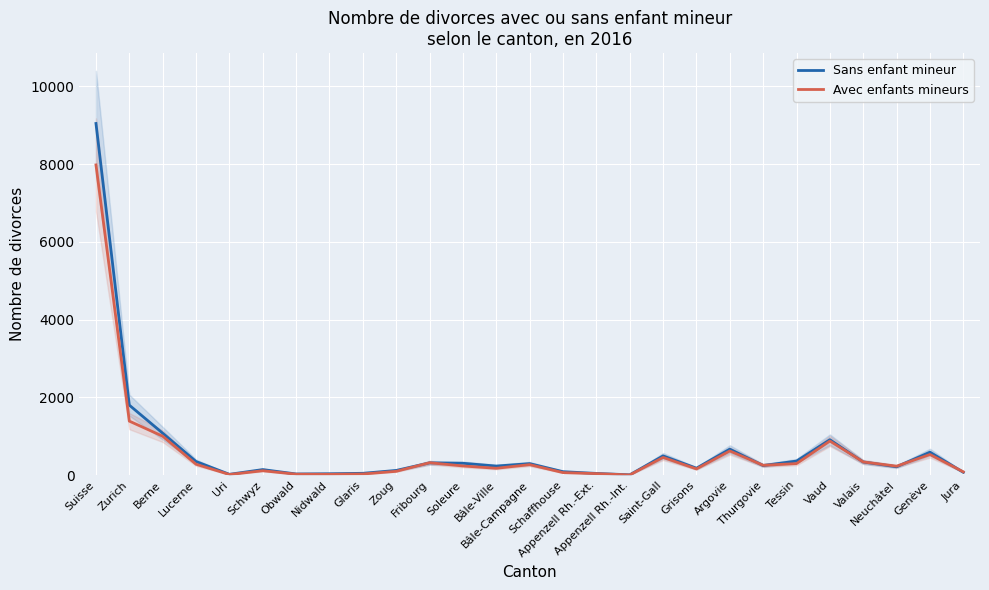

Which series has the widest spread of values?

Sans enfant mineur